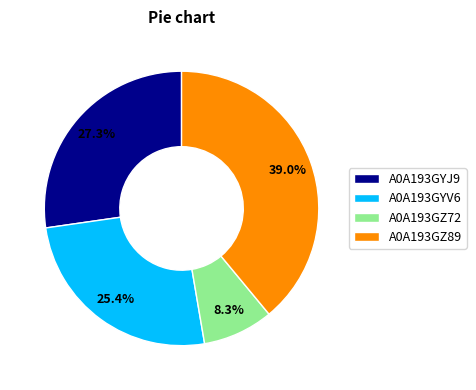

Approximately how many times larger is the value at A0A193GYJ9 compared to A0A193GZ72?

3.3